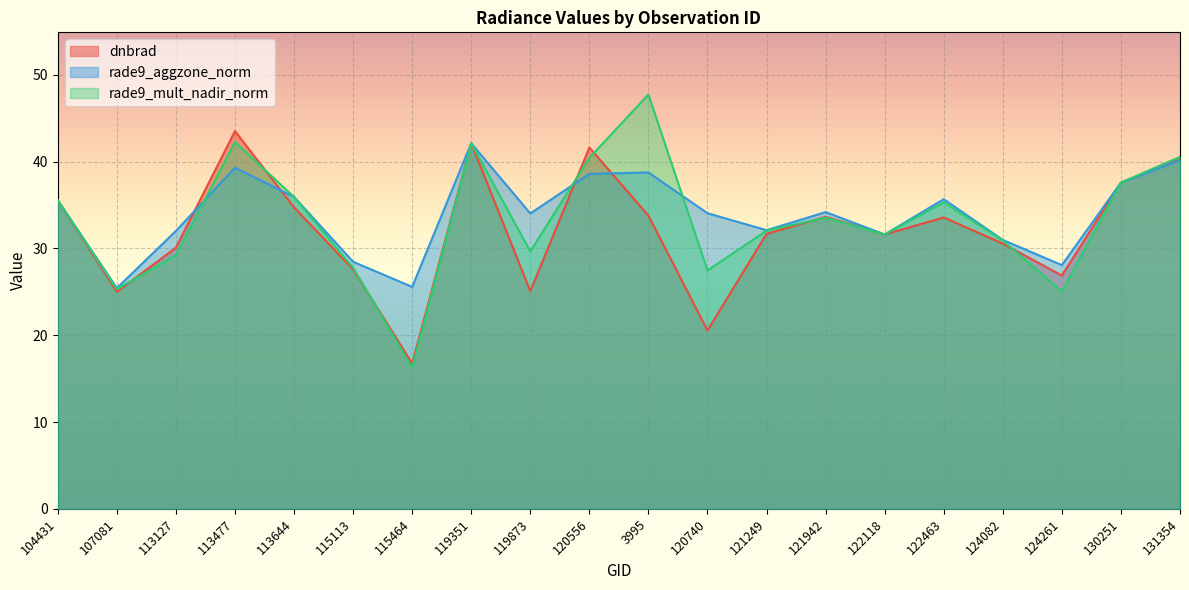

What is the label of the 10th point from the right?

3995